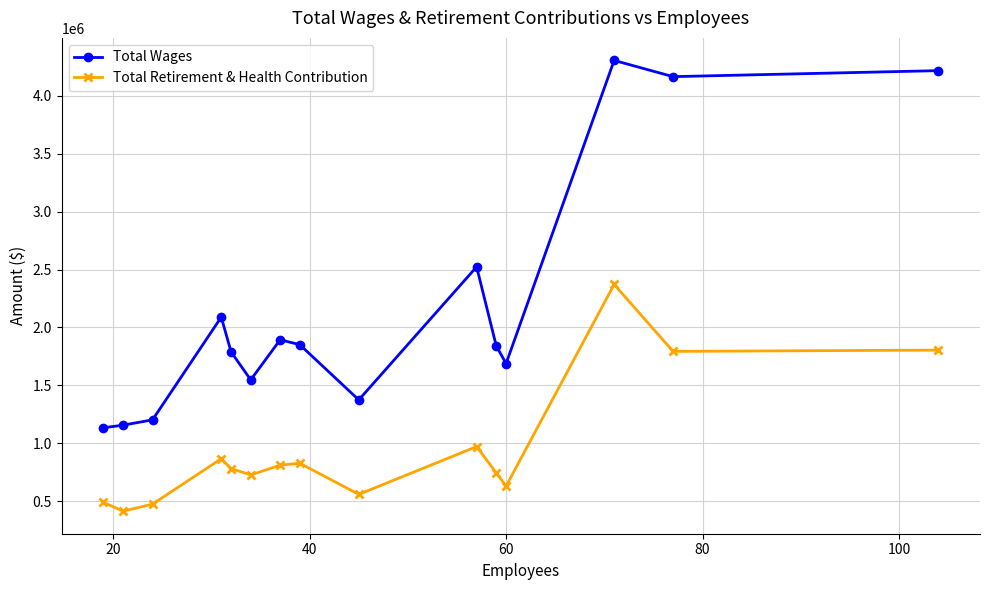

True or false: Total Wages and Total Retirement & Health Contribution cross at least once.

False